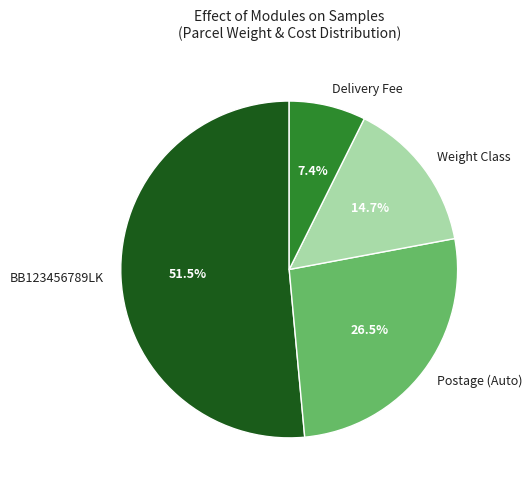

Which has a higher value, Weight Class or Delivery Fee?

Weight Class